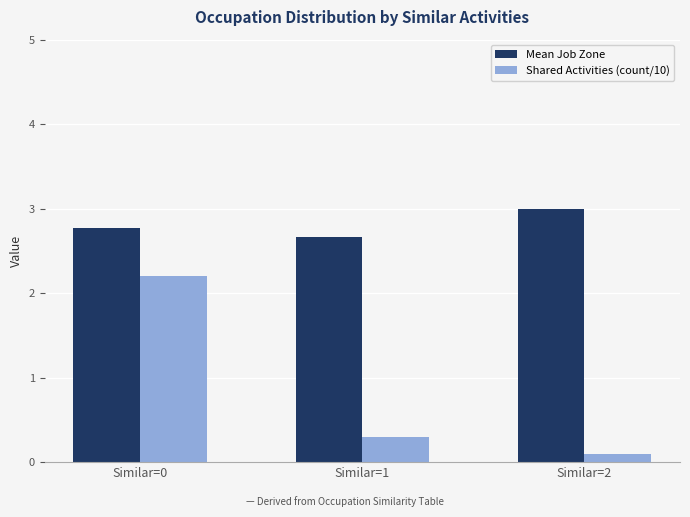

The value of Shared Activities (count/10) at Similar=0 is 1.5. True or false?

False